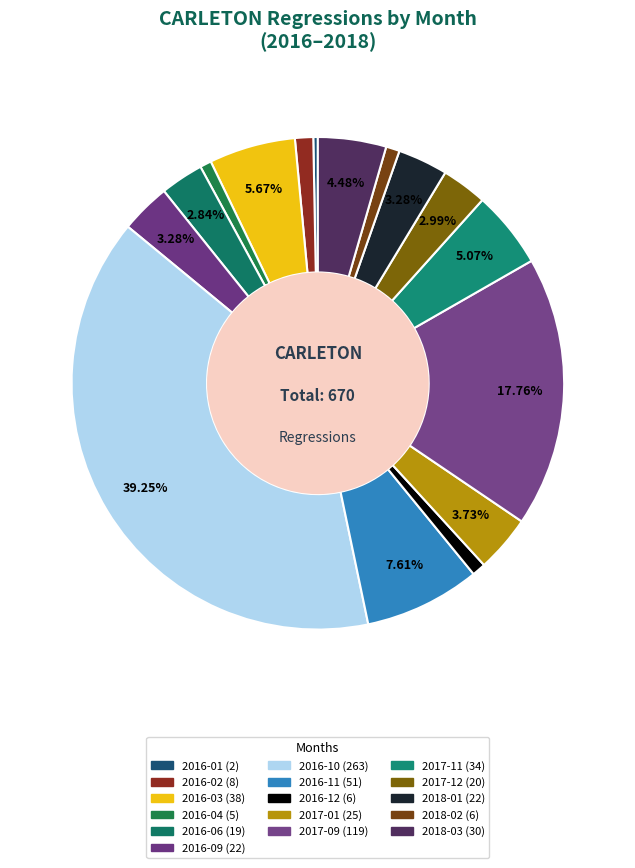

Which category has the biggest portion of the pie?

2016-10